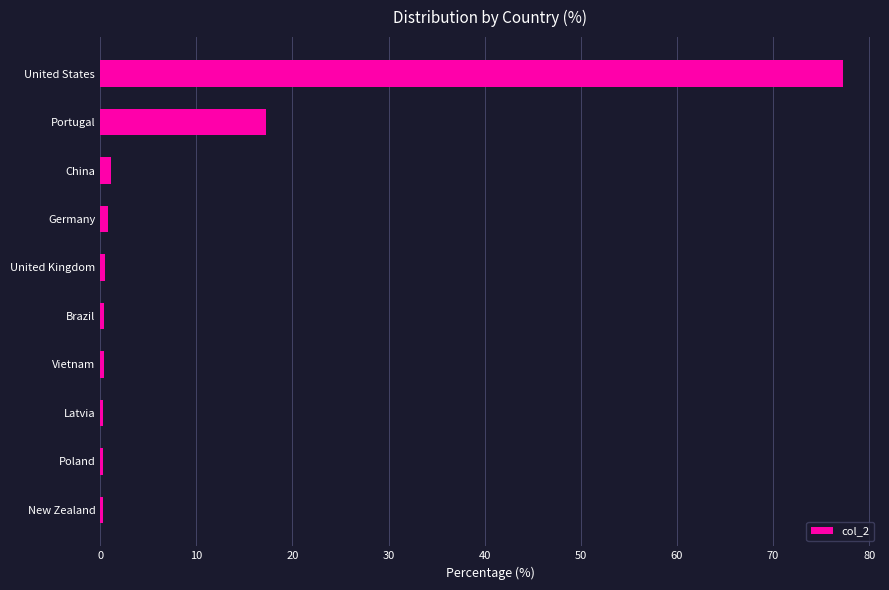

What is the label of the 6th bar from the top?

Brazil